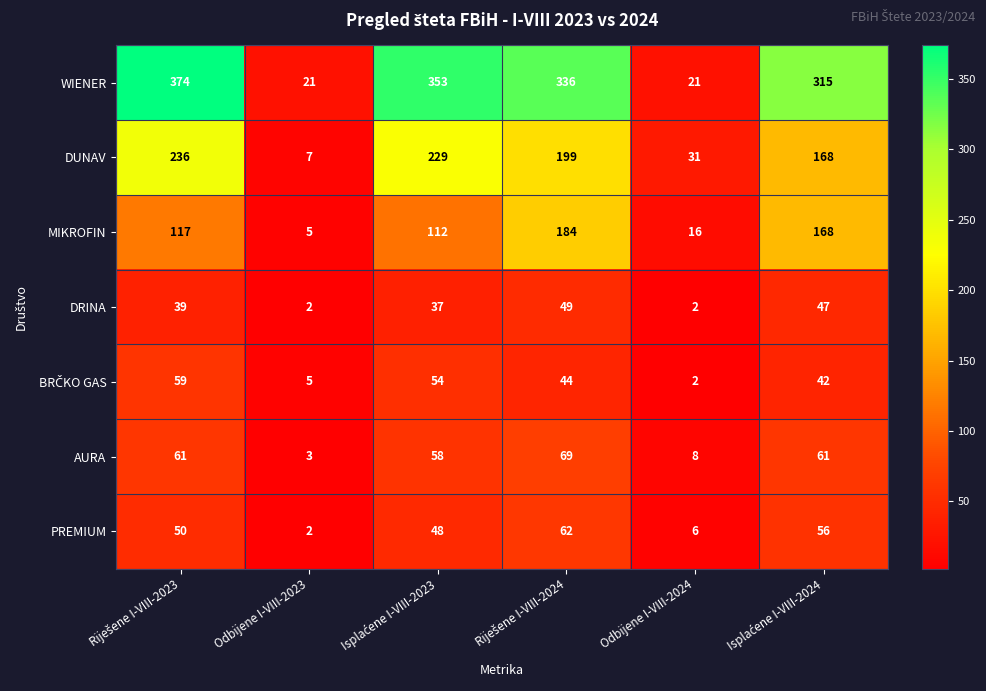

What is the average value of the AURA series?

43